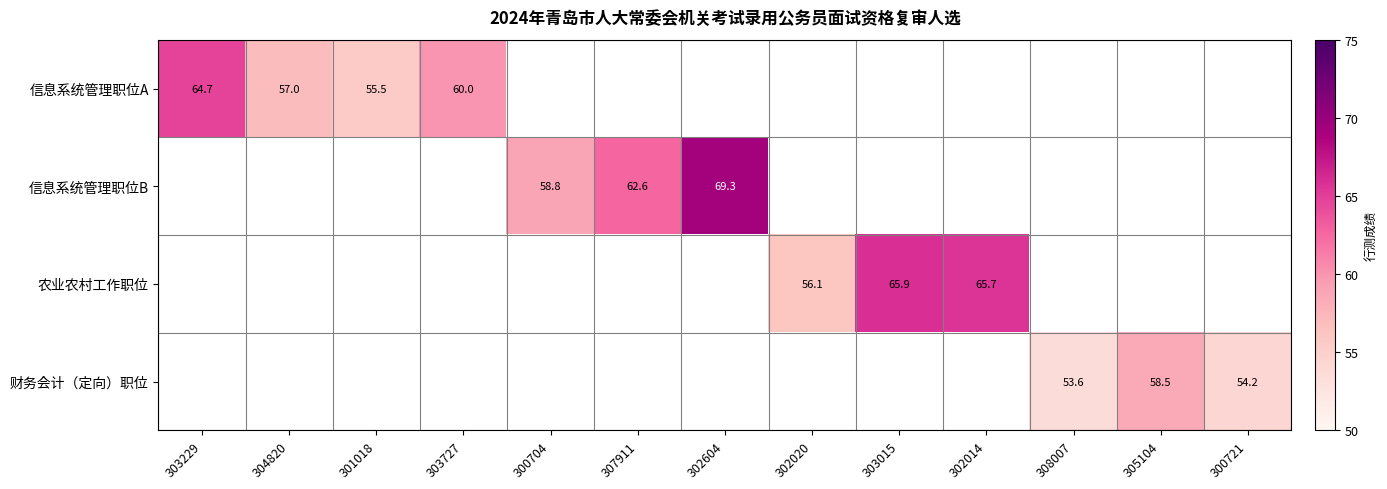

The value of 信息系统管理职位A at 303727 is 60.0. True or false?

True